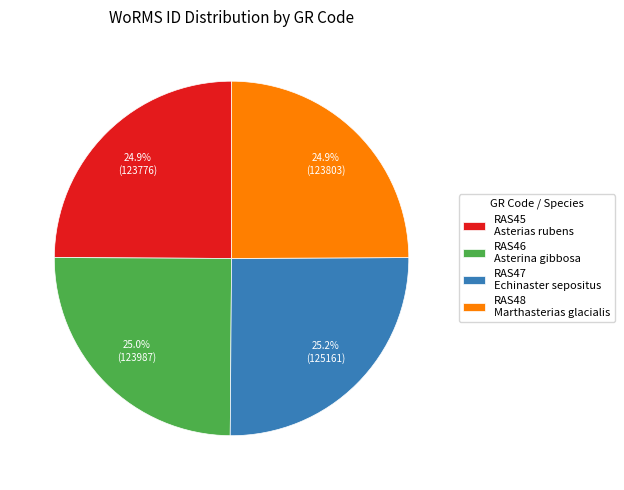

Does any single category account for the majority?

No